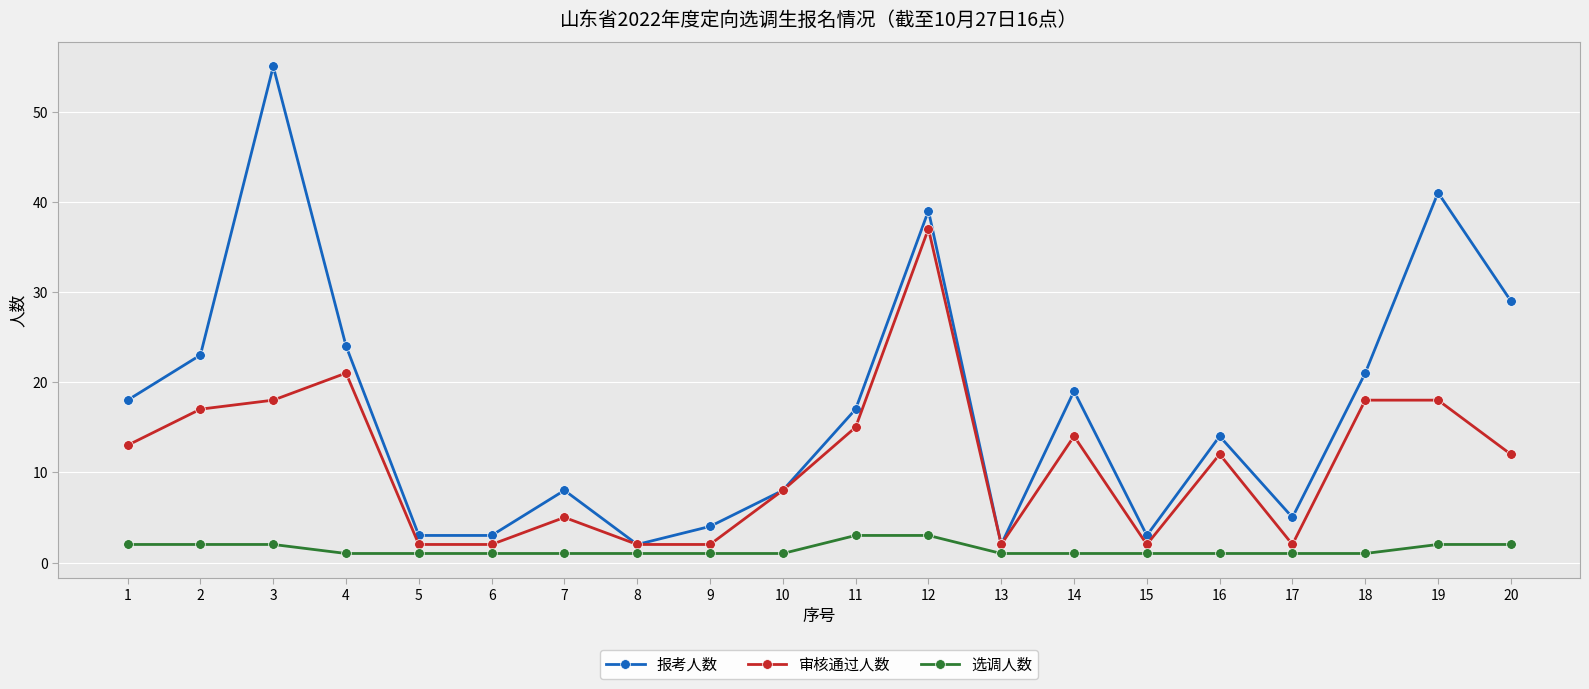

Reading left to right, extract all data points from this chart.

报考人数: 1=18	2=23	3=55	4=24	5=3	6=3	7=8	8=2	9=4	10=8	11=17	12=39	13=2	14=19	15=3	16=14	17=5	18=21	19=41	20=29
审核通过人数: 1=13	2=17	3=18	4=21	5=2	6=2	7=5	8=2	9=2	10=8	11=15	12=37	13=2	14=14	15=2	16=12	17=2	18=18	19=18	20=12
选调人数: 1=2	2=2	3=2	4=1	5=1	6=1	7=1	8=1	9=1	10=1	11=3	12=3	13=1	14=1	15=1	16=1	17=1	18=1	19=2	20=2